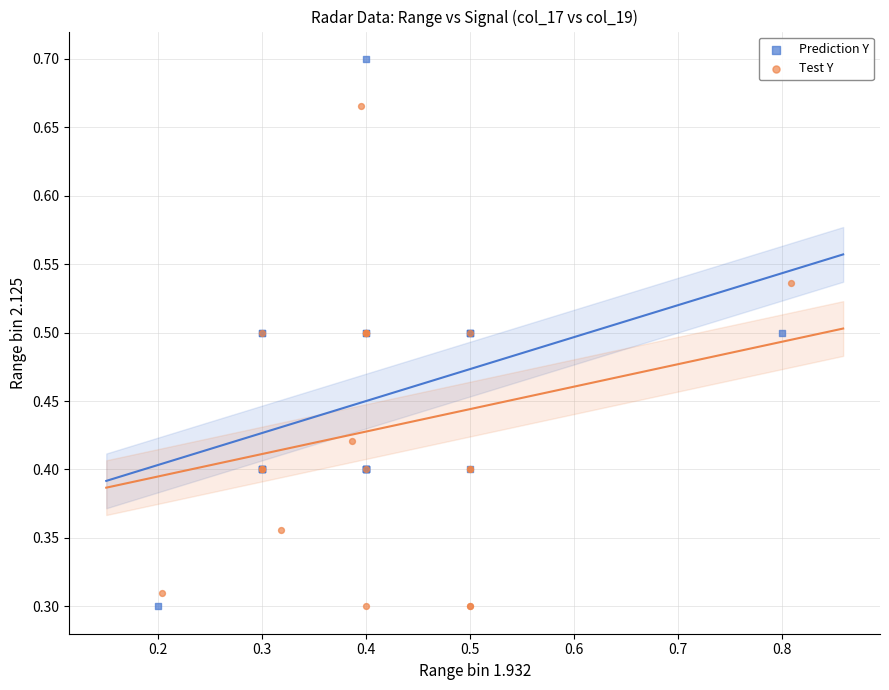

Which series reaches the maximum Y coordinate?

Prediction Y